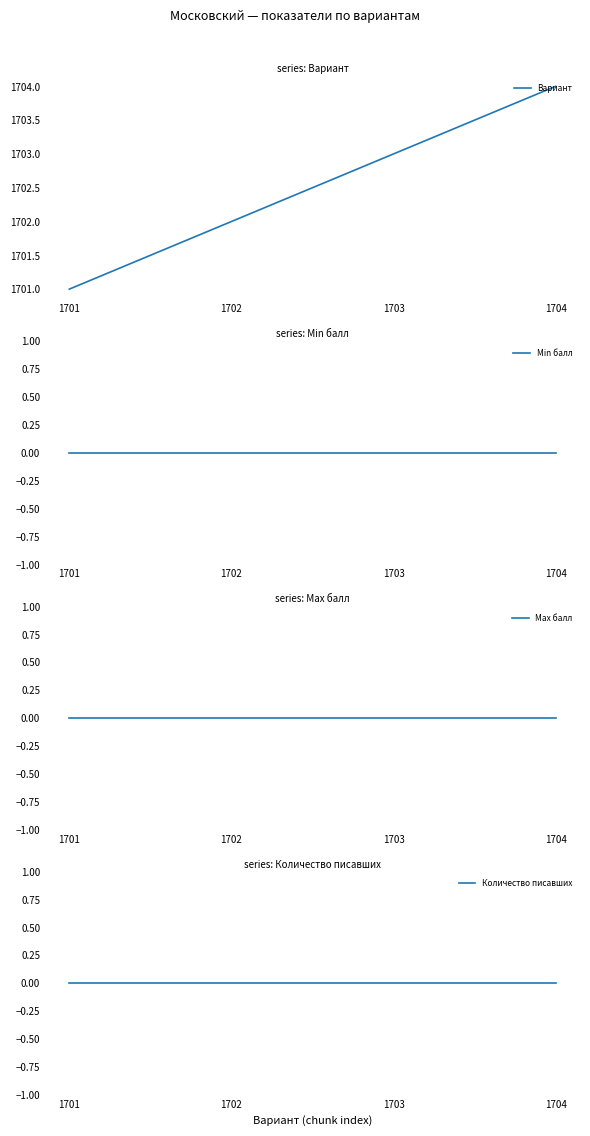

True or false: Min балл and Вариант intersect in this chart.

False